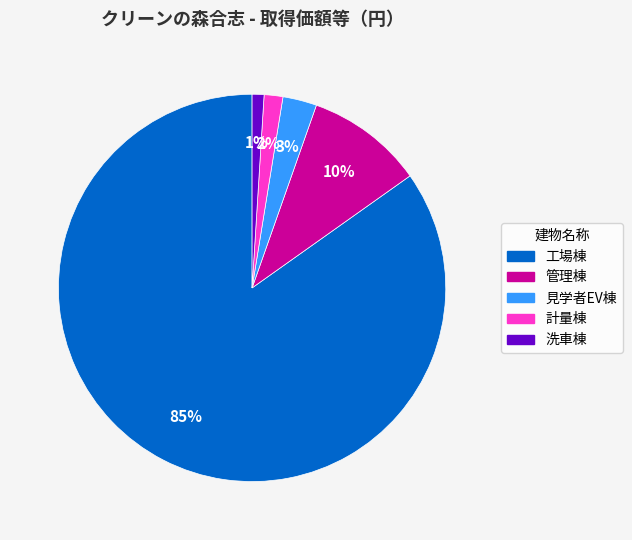

Count the number of slices in the pie.

5